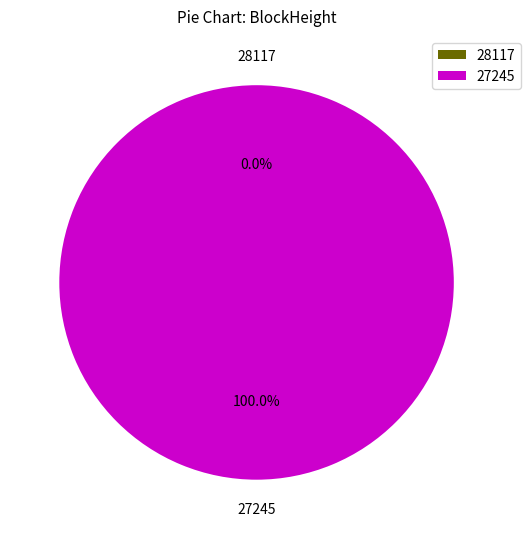

To the nearest percent, what percentage of the pie is 27245?

100%